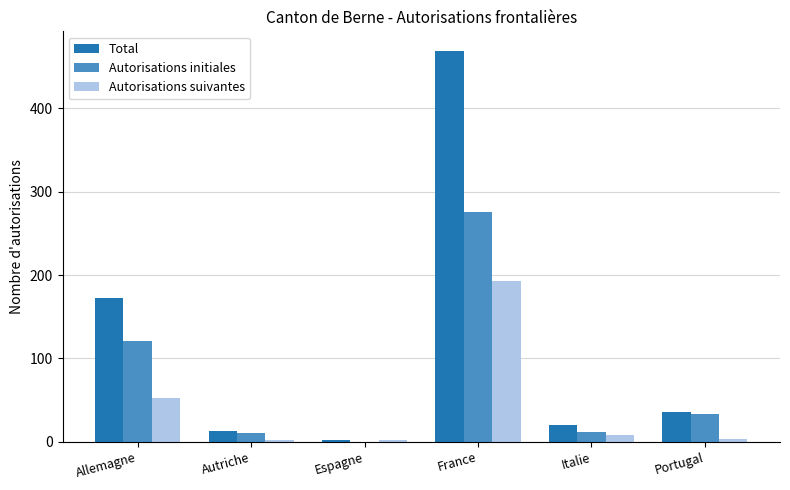

What is the spread (max minus min) of values at Espagne?

2